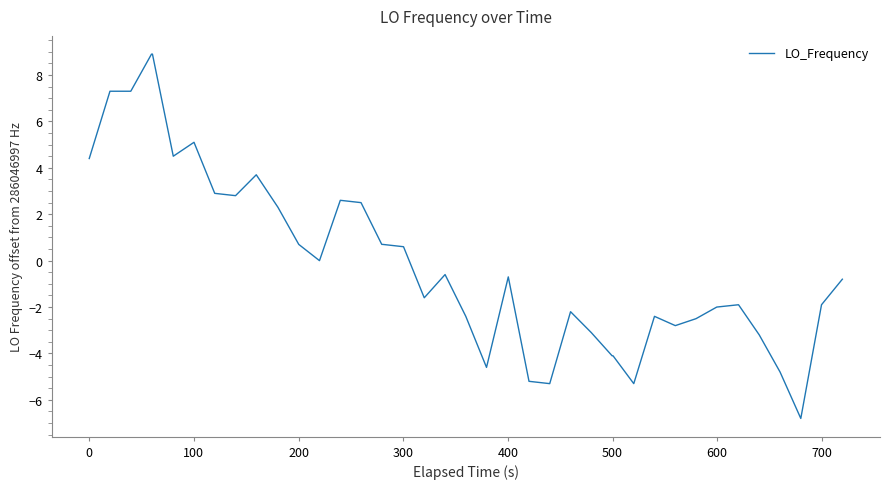

What is the smallest value displayed?

-6.8